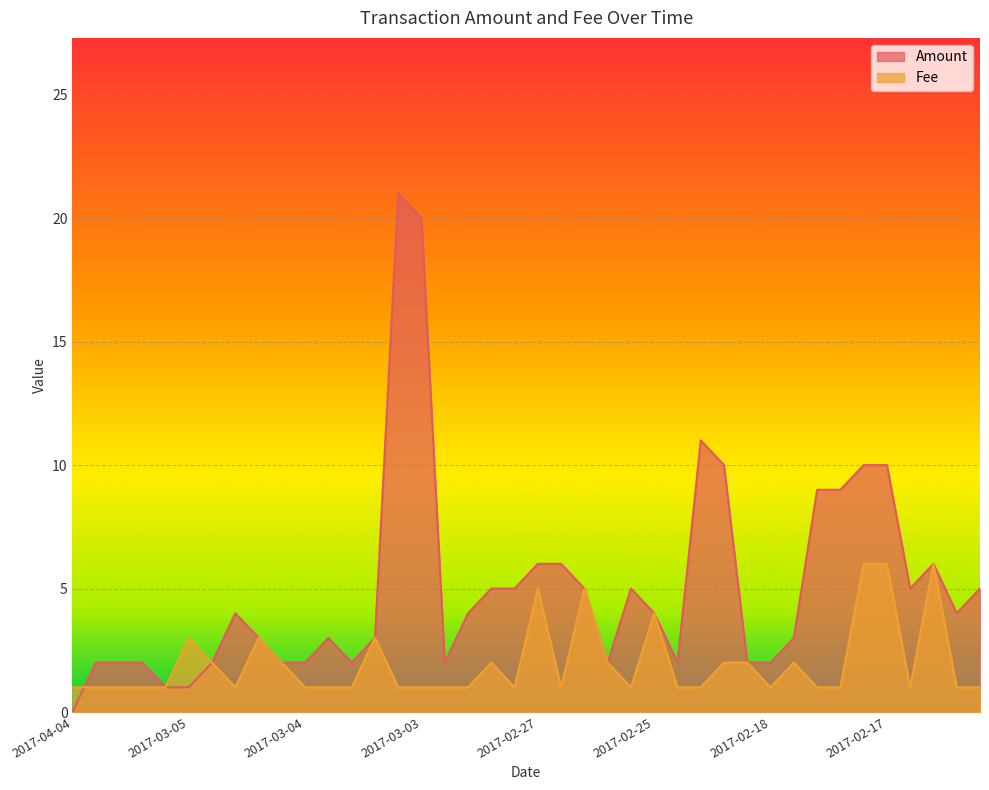

At how many categories does at least one series exceed 0?

40